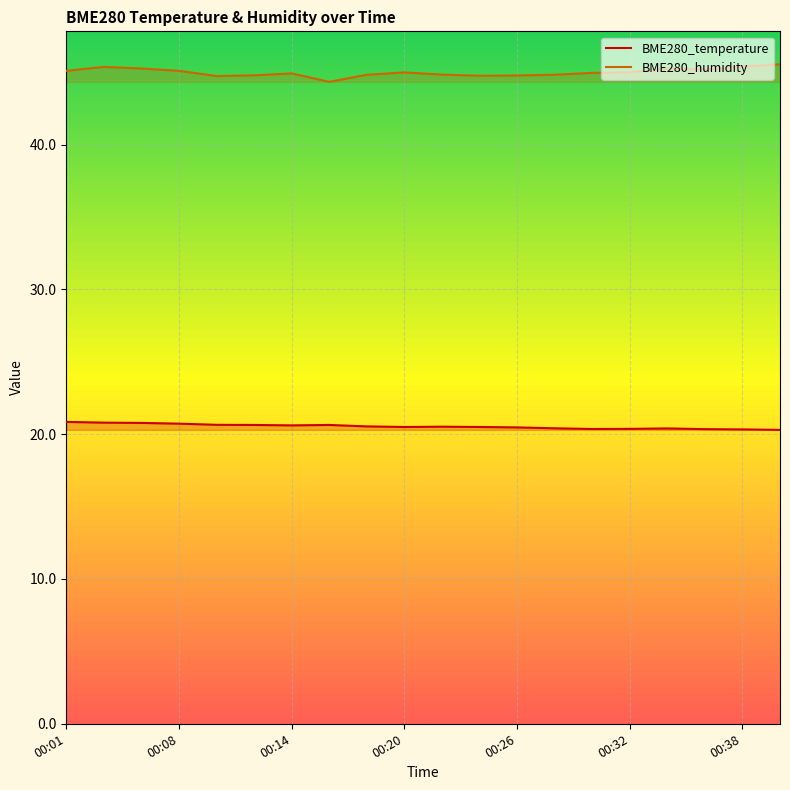

True or false: BME280_humidity and BME280_temperature cross at least once.

False